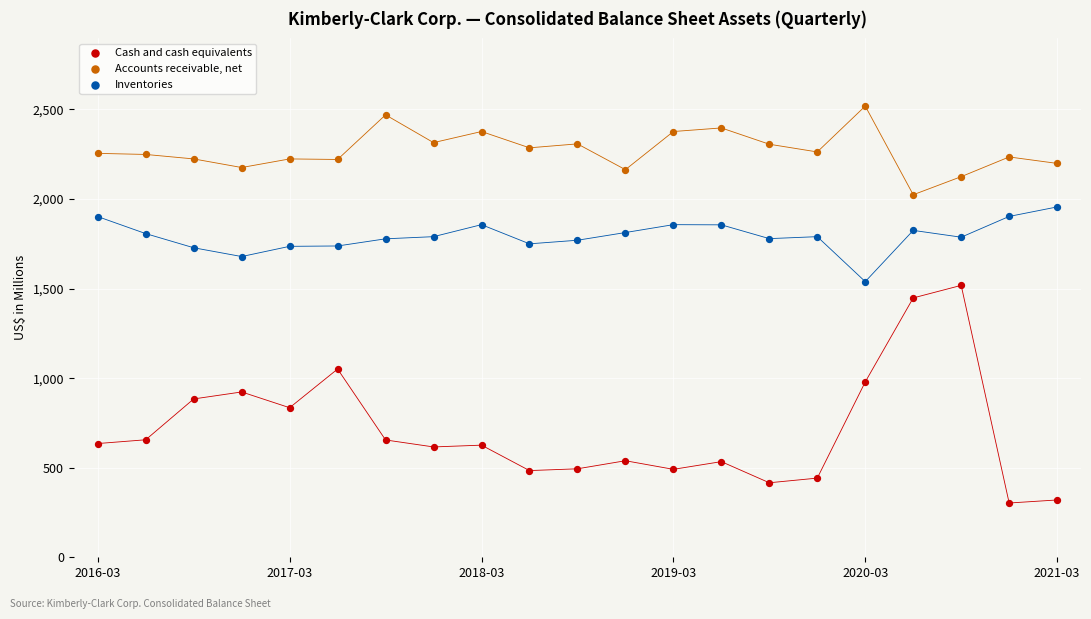

Across all series, what Y value is closest to 1411?

1448